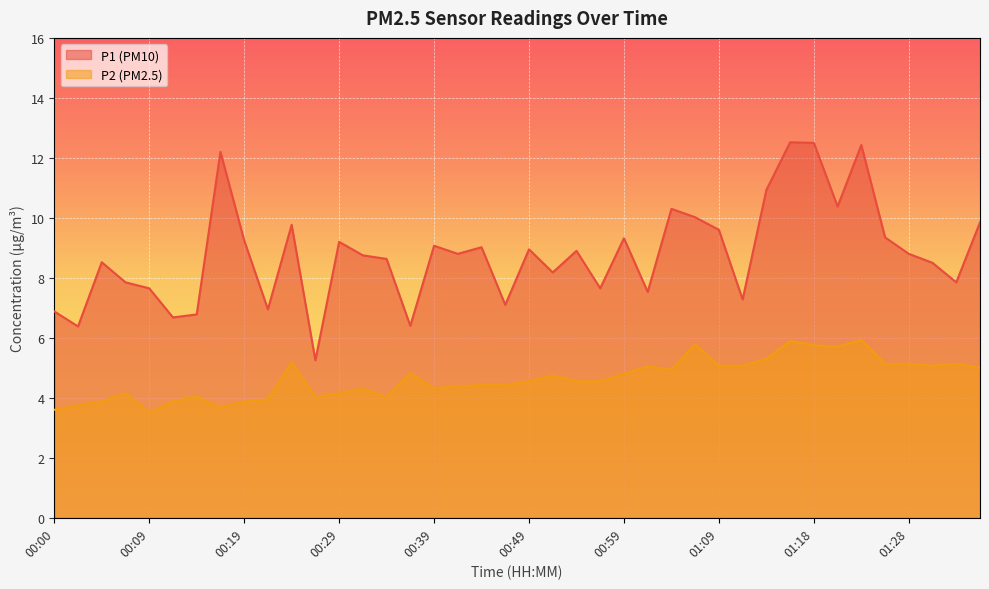

How many interior local valleys does the P1 series have?

13